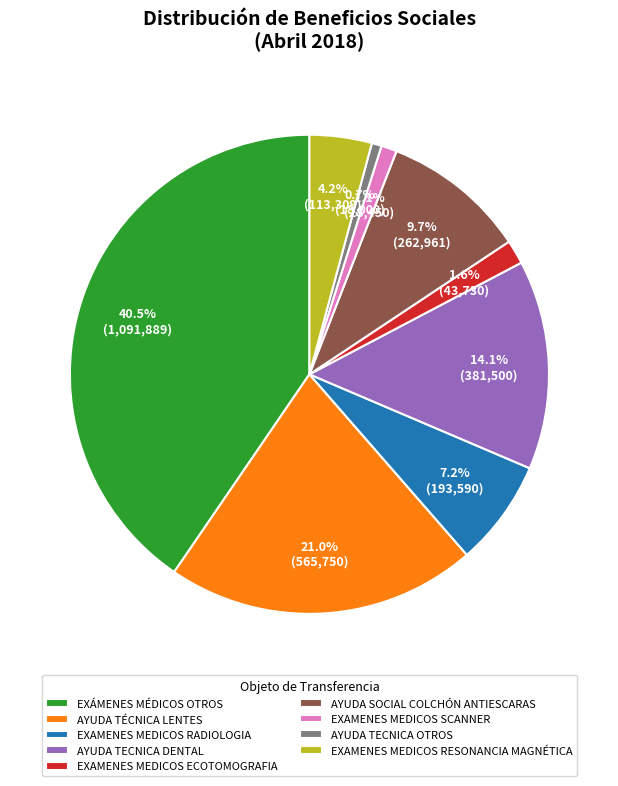

What percentage do EXAMENES MEDICOS RESONANCIA MAGNÉTICA and AYUDA TECNICA OTROS together represent?

4.9%